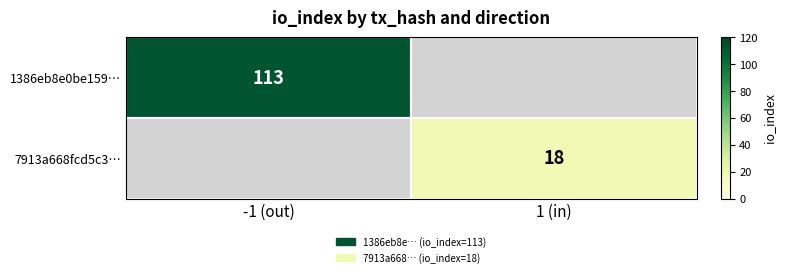

At which category is the sum across all series the highest?

-1 (out)